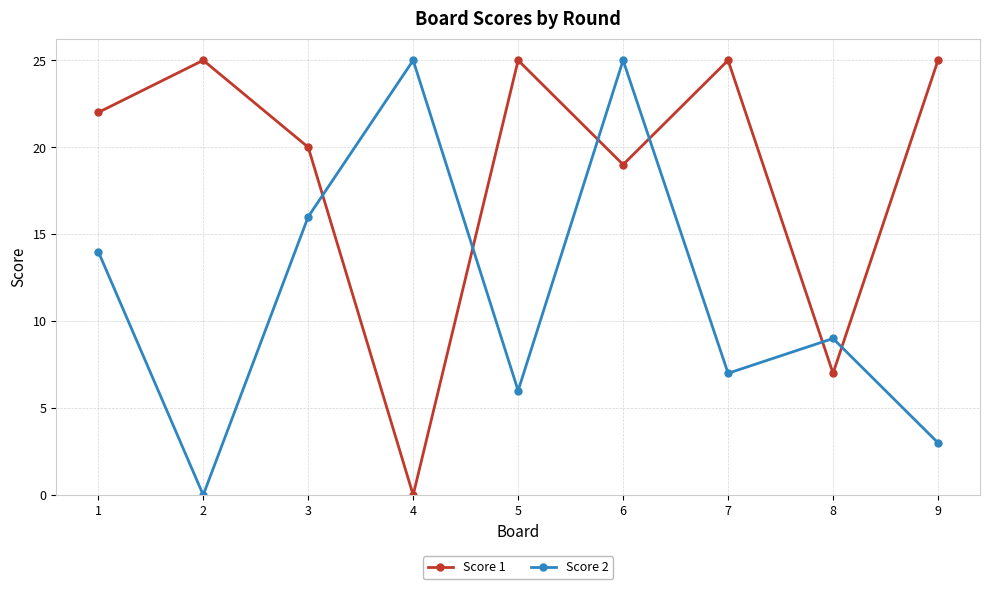

In Score 1, how many points are higher than both neighbors (excluding endpoints)?

3